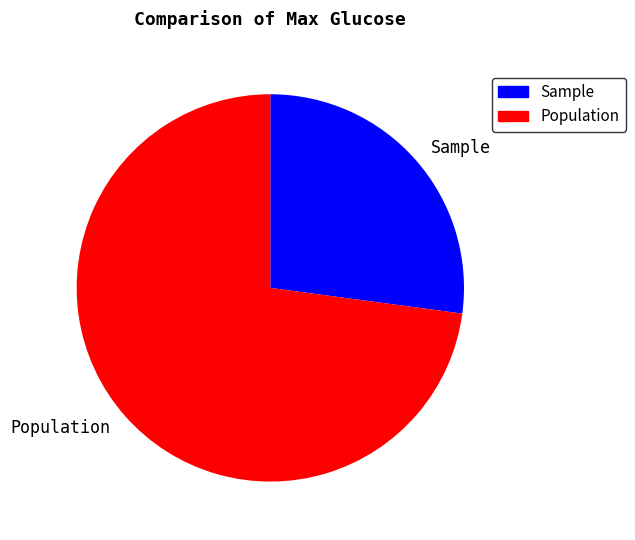

True or false: Sample accounts for 17% of the total.

False